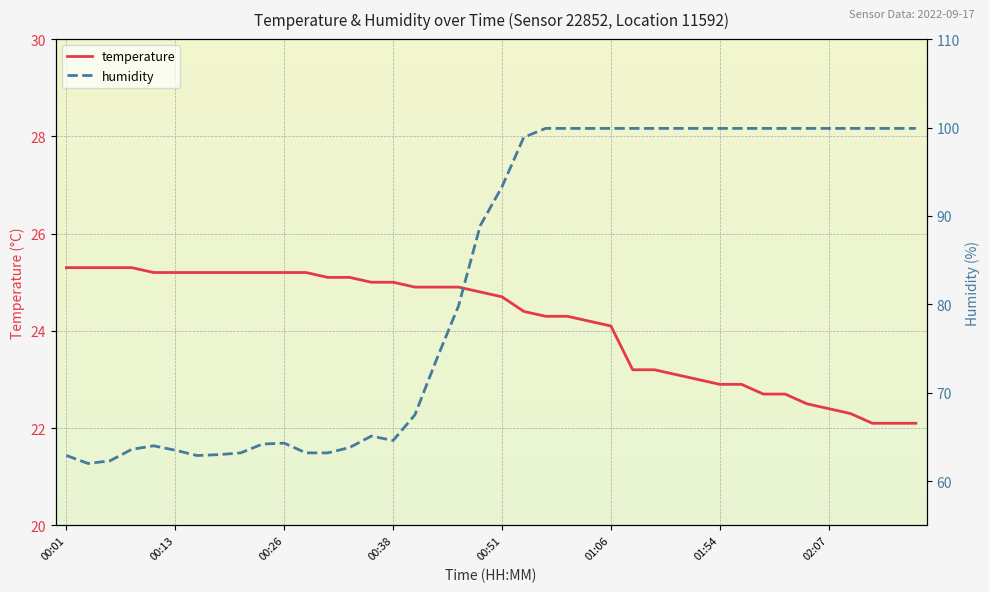

Does the chart display data point markers on the line(s)?

No